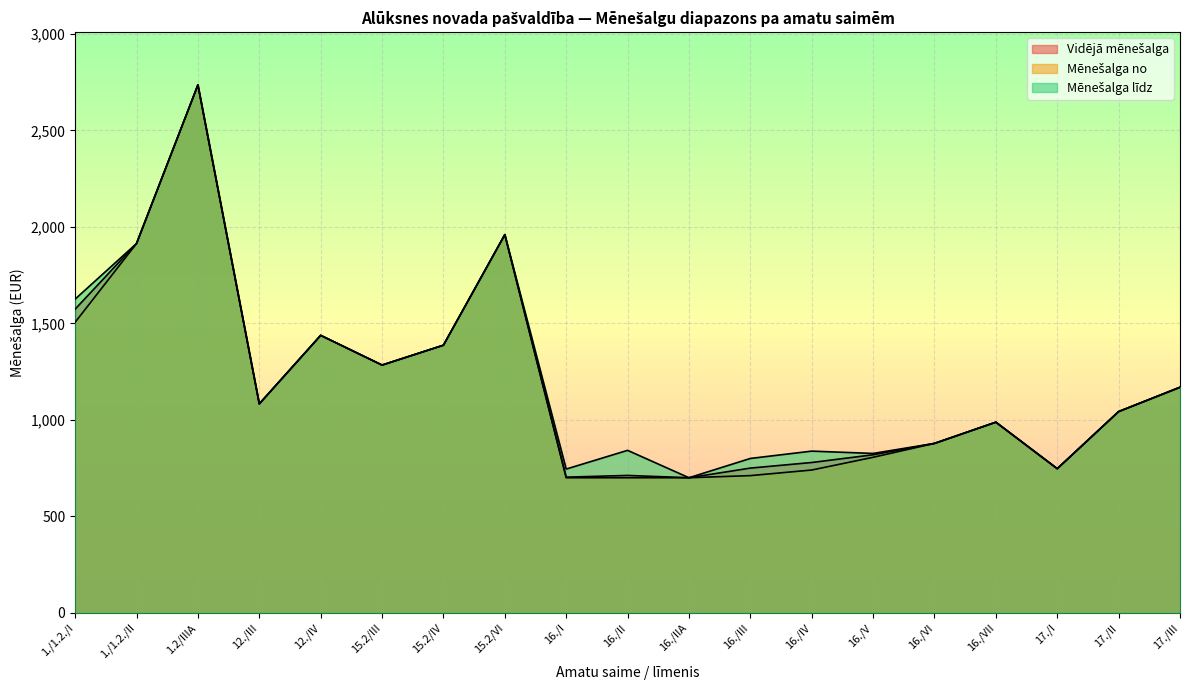

What is the sum of all Mēnešalga līdz values?

23004